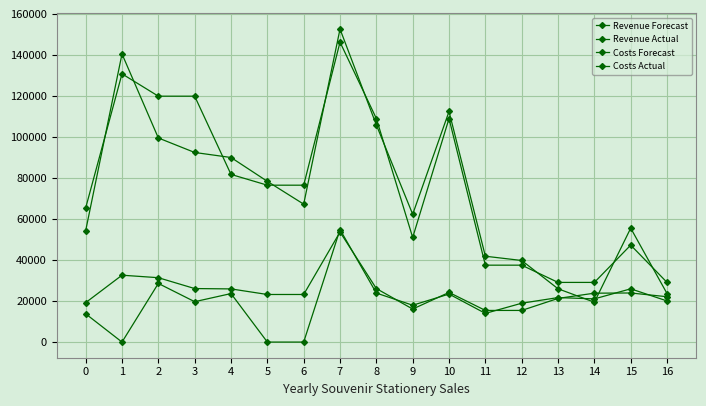

How many categories are shown in the chart?

17